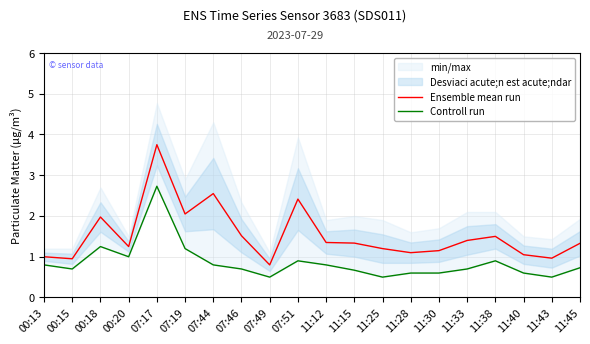

What is the sum of all Ensemble mean run values?

30.6